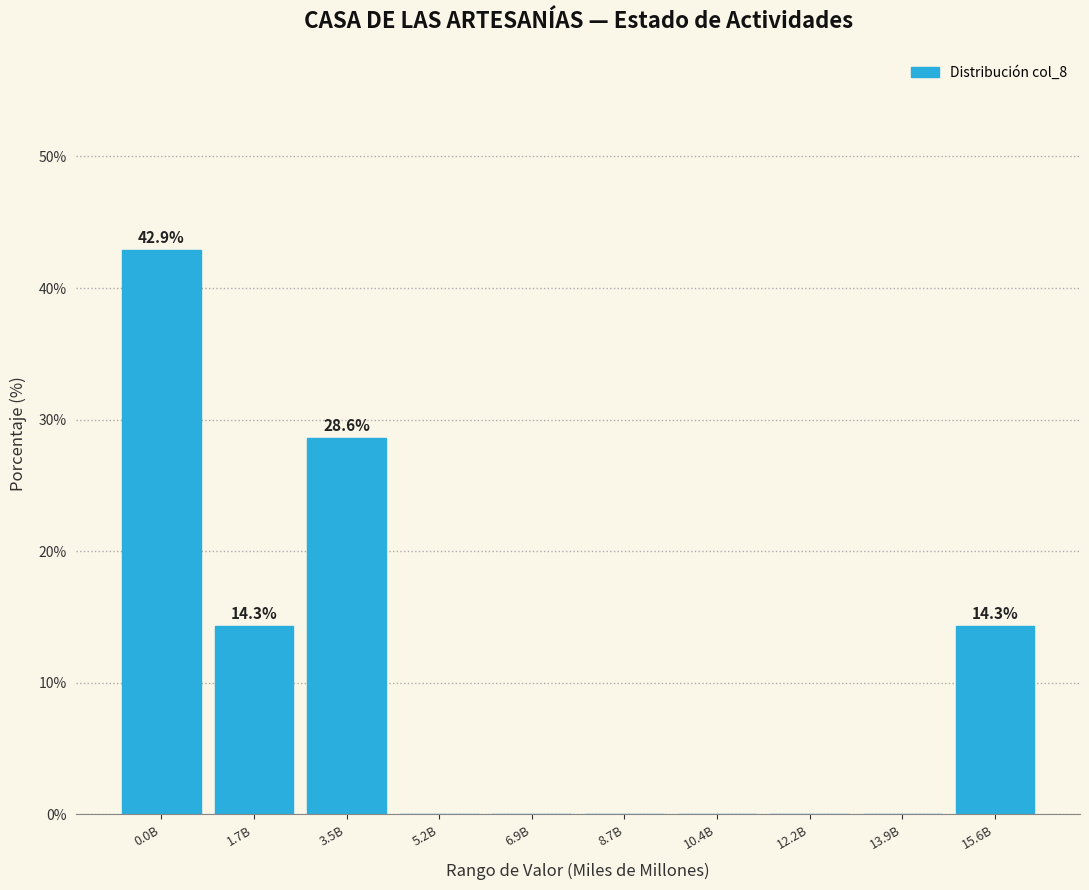

Reading left to right, list all the values displayed in this chart.

0.0B=42.9	1.7B=14.3	3.5B=28.6	5.2B=0.0	6.9B=0.0	8.7B=0.0	10.4B=0.0	12.2B=0.0	13.9B=0.0	15.6B=14.3